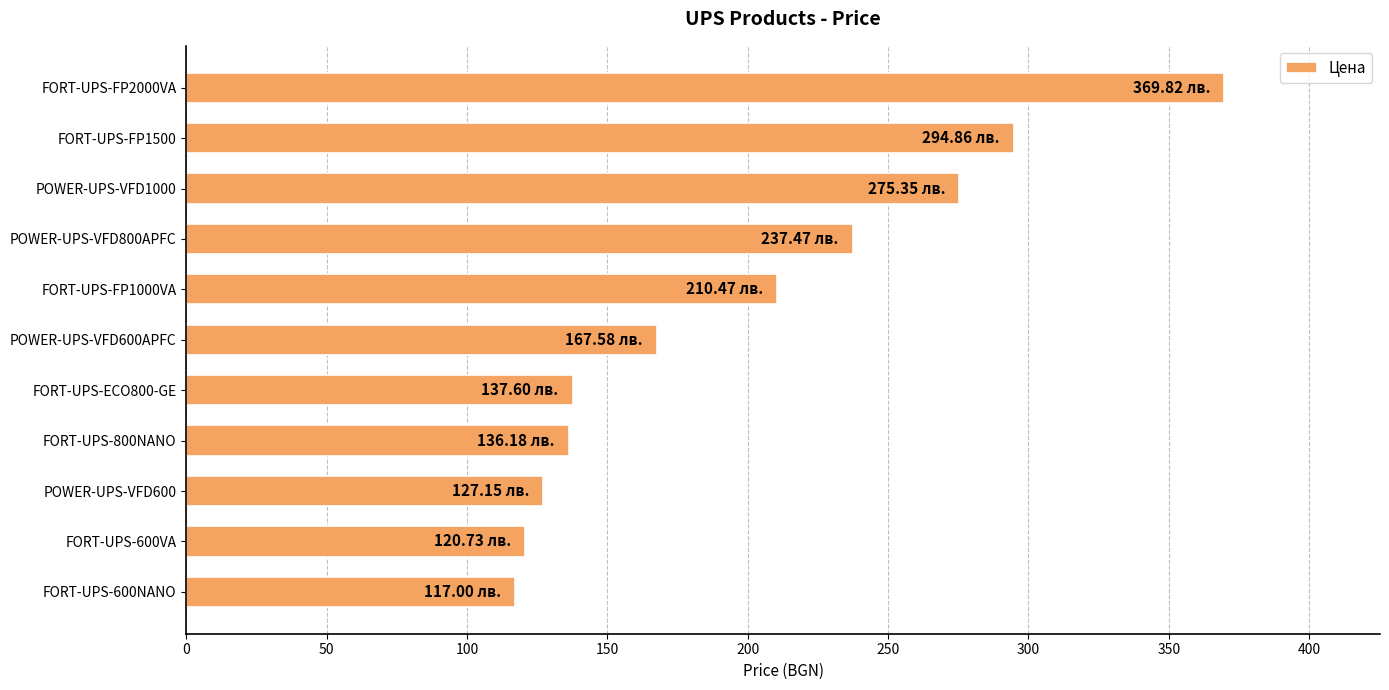

Which has a higher value, FORT-UPS-600VA or FORT-UPS-FP1500?

FORT-UPS-FP1500